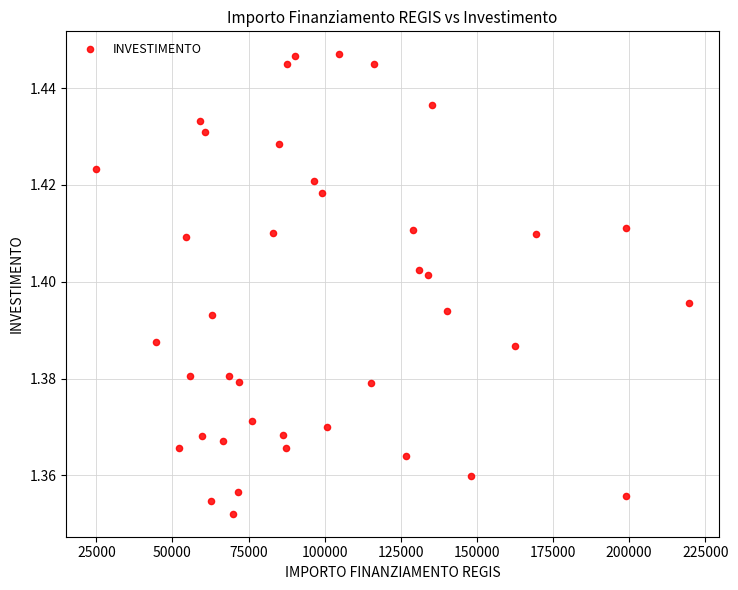

What is the range of X values (max minus min)?

194919.3